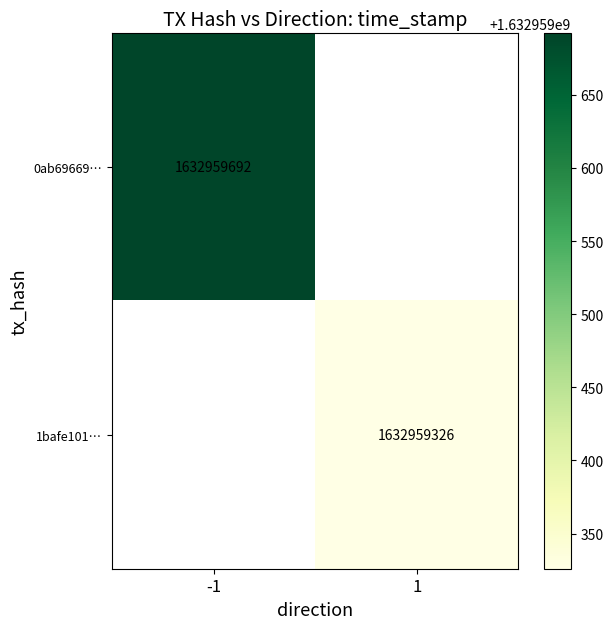

True or false: 1bafe101fcb56c809e8f98a25ba9f5573f6469a has a value of 970396772 at 0.

False